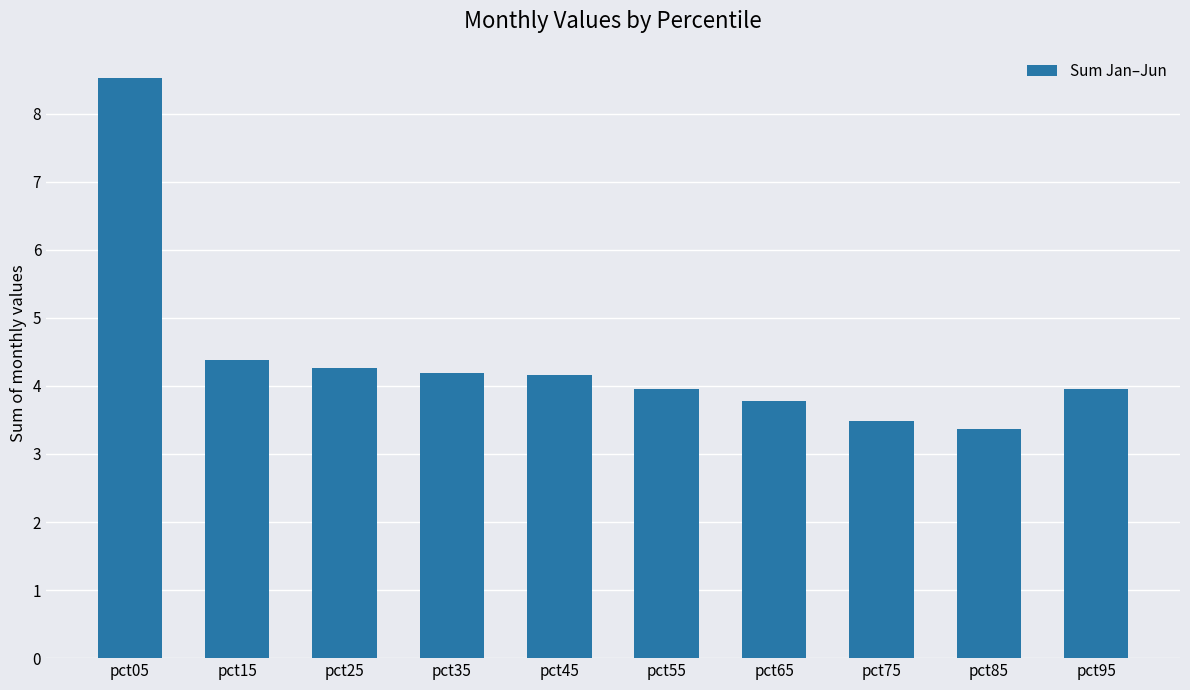

Does the chart contain any negative values?

No